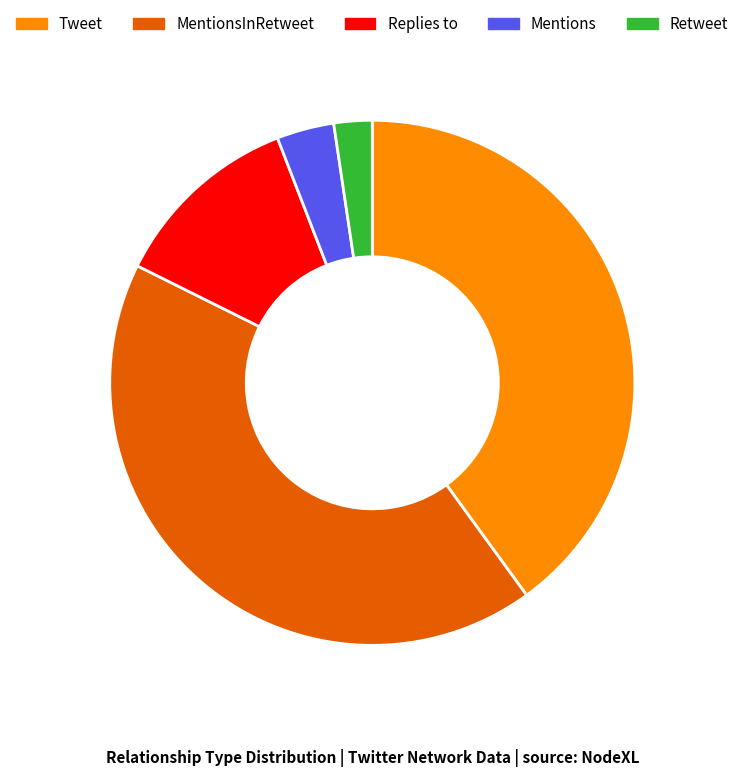

Do MentionsInRetweet and Retweet together represent more than half of the pie?

No